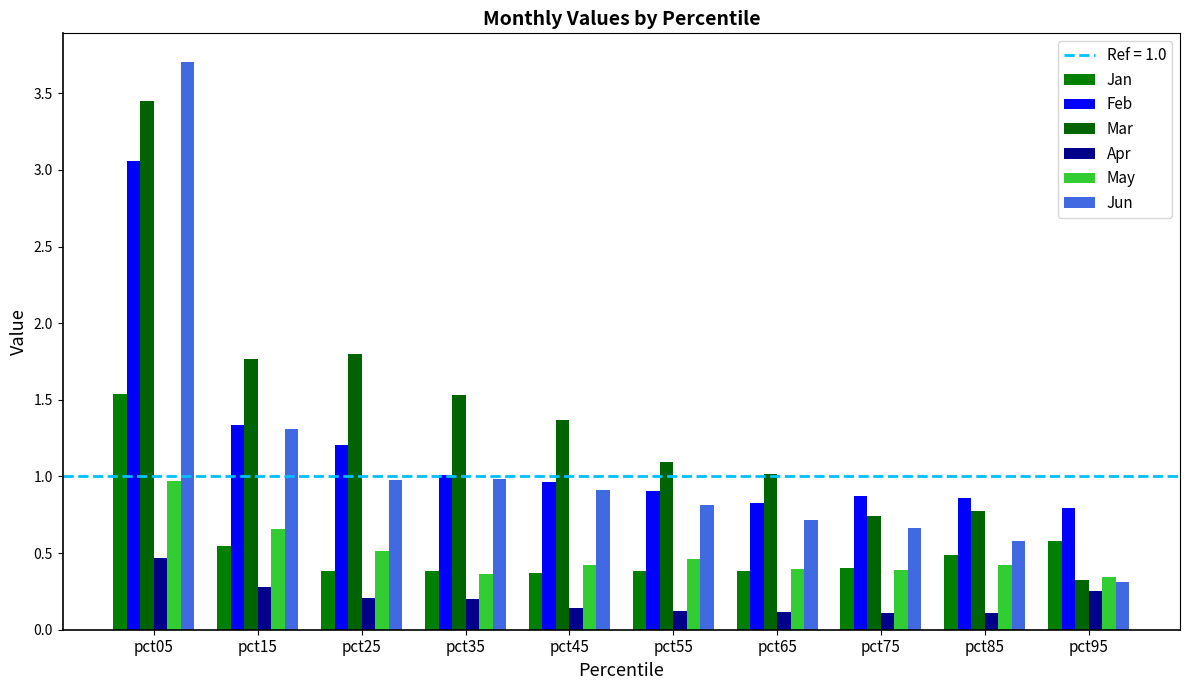

How many data points in Mar are above 1?

7